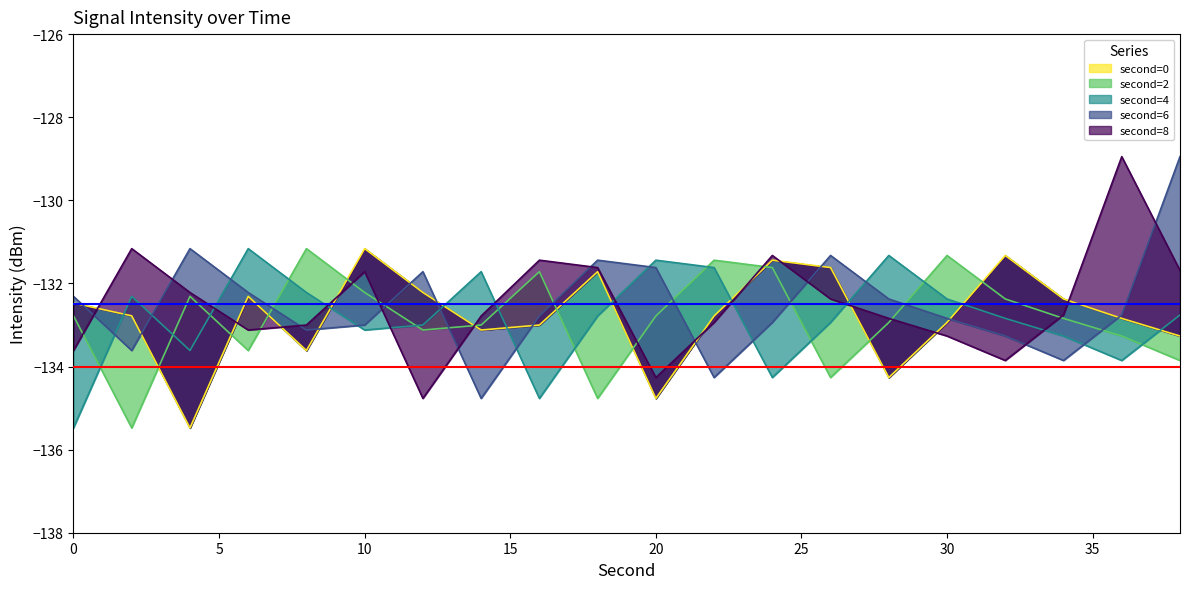

What is the value of the second=2 point at the 20th from the left?

-133.9